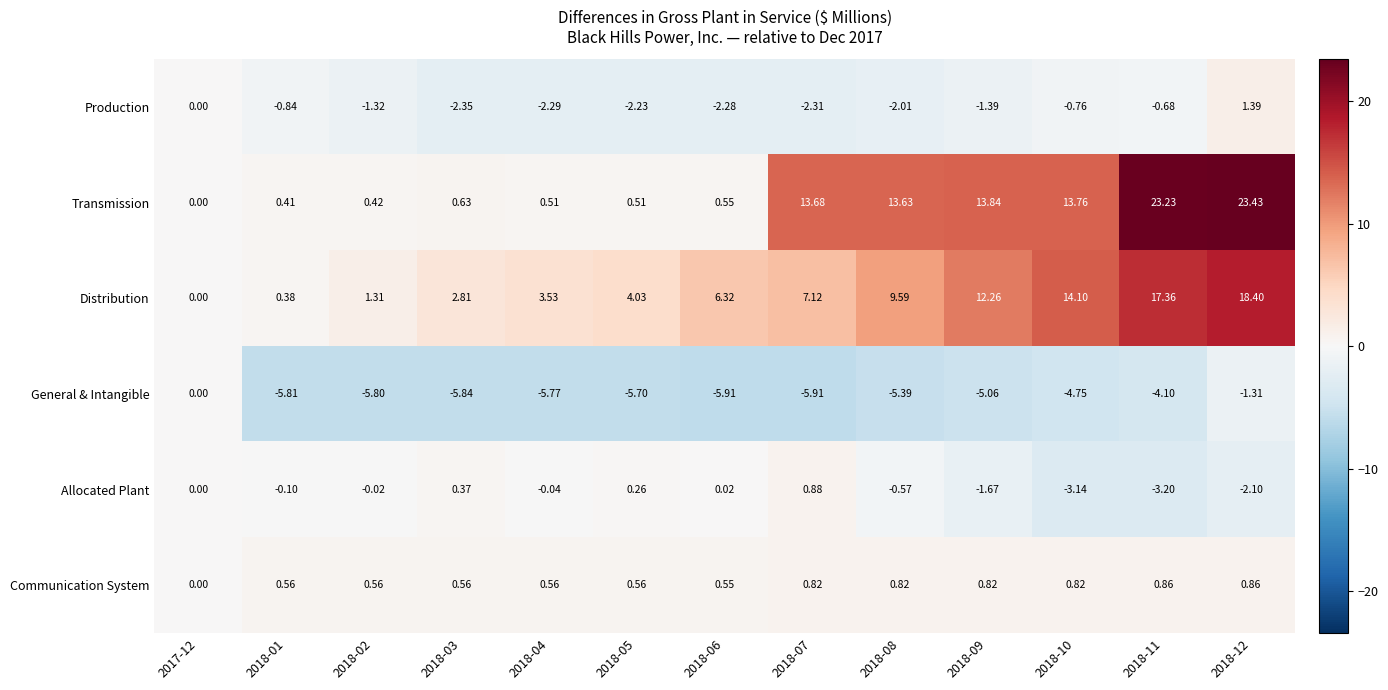

Which series has the largest range (max minus min)?

Transmission